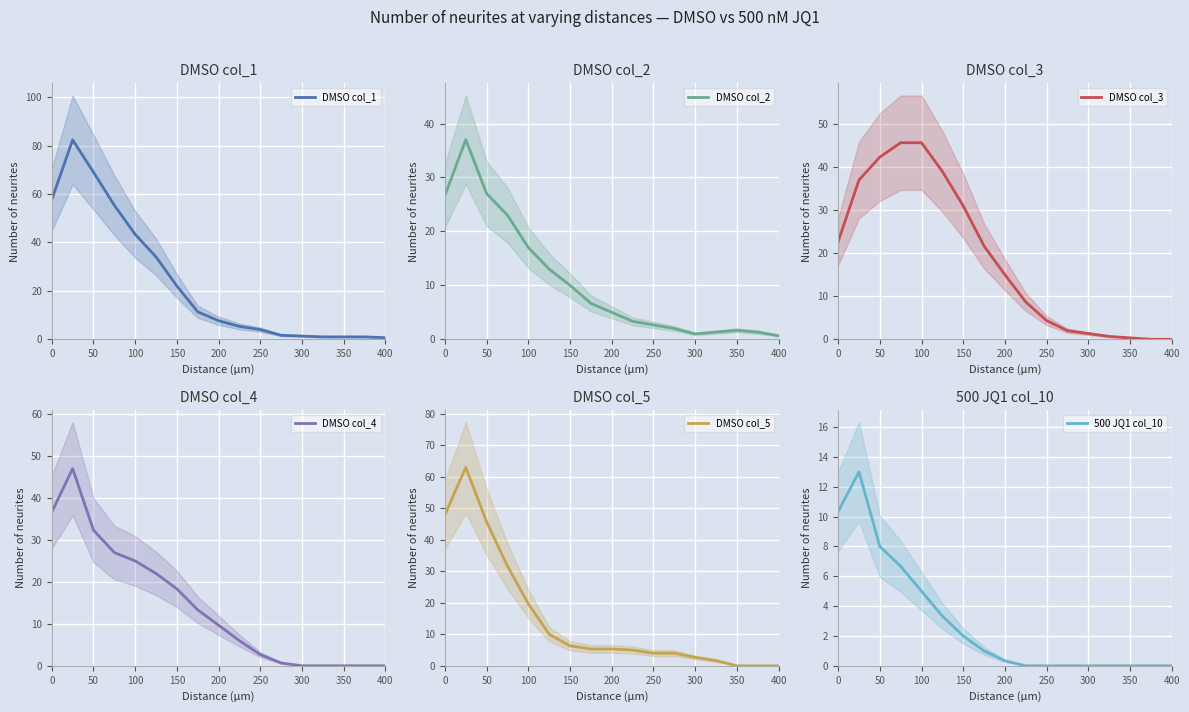

The DMSO col_1 series shows 43.3 at 100. True or false?

True